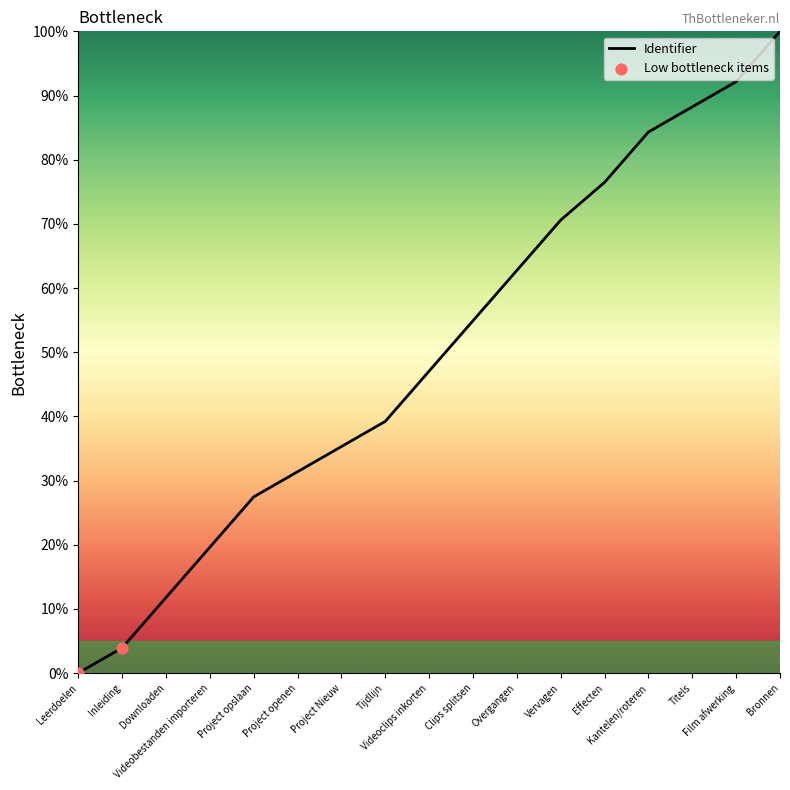

What is the change in value from Project Nieuw to Film afwerking?

+56.9